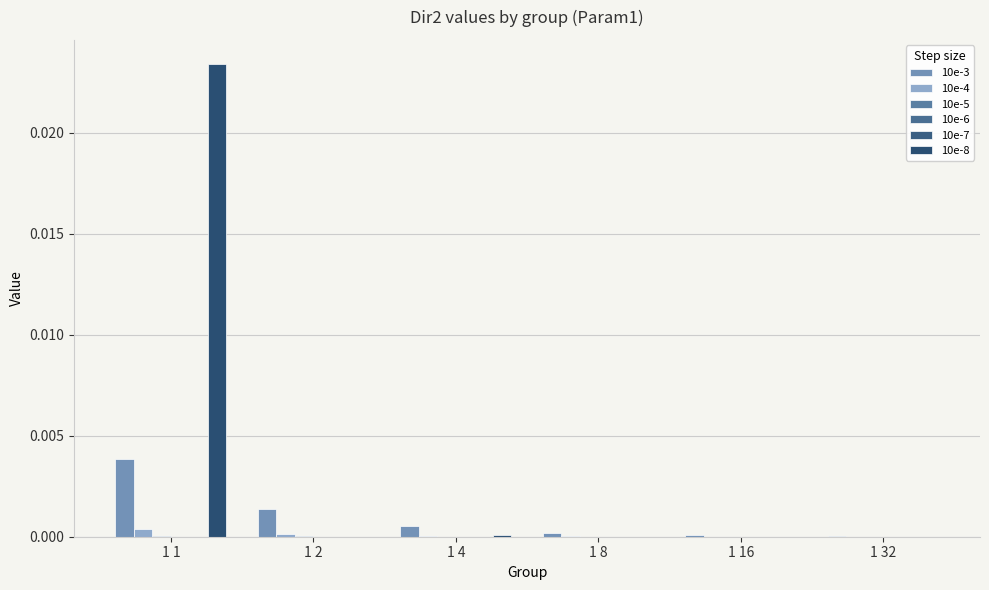

Are the bars grouped side by side (vs. stacked)?

Yes